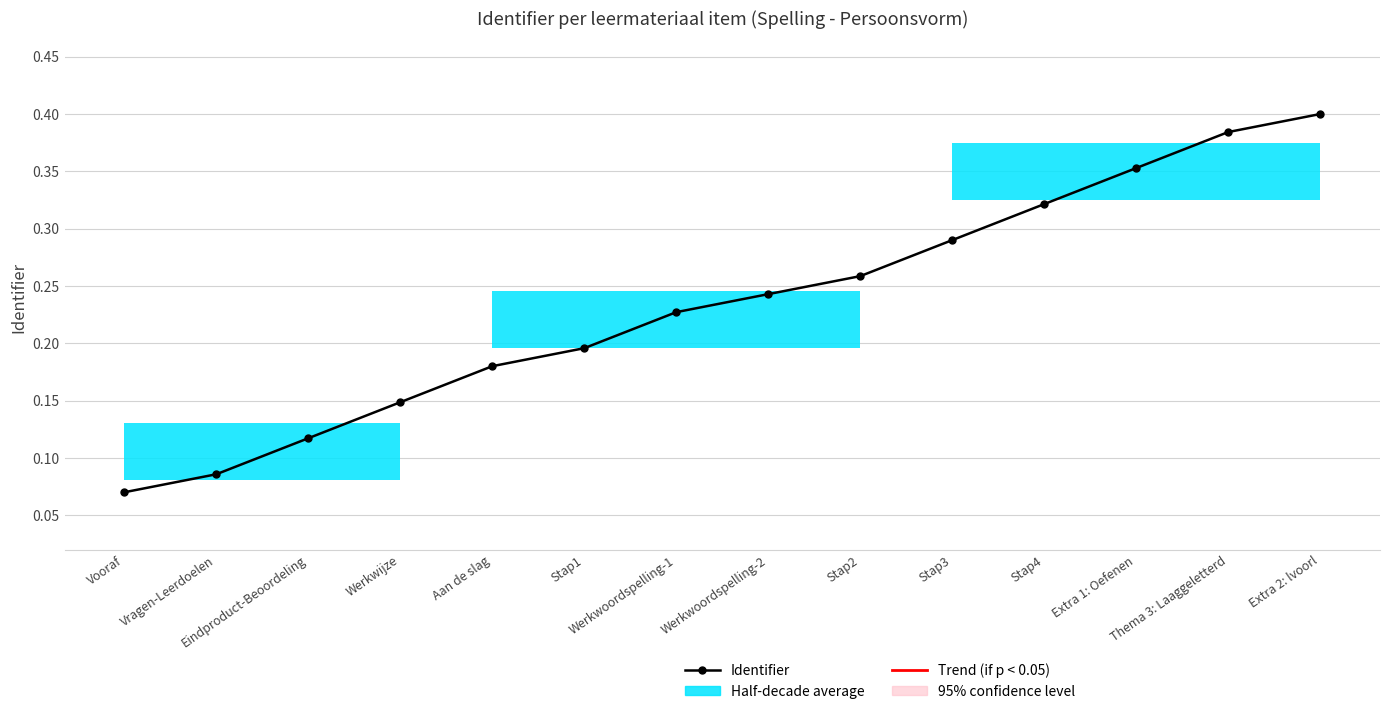

What value does the data have at Vragen-Leerdoelen?

0.1